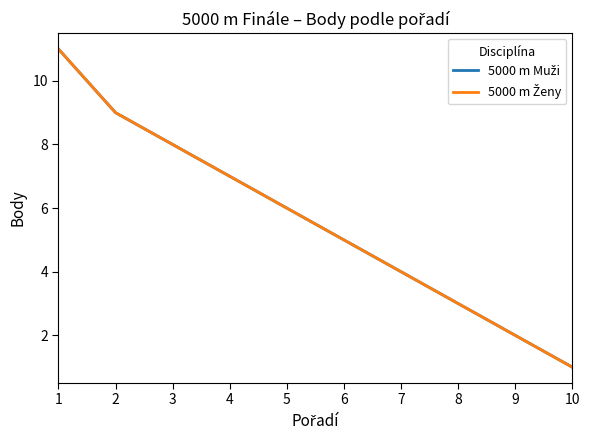

How many 5000 m Ženy values are between 3 and 8?

6